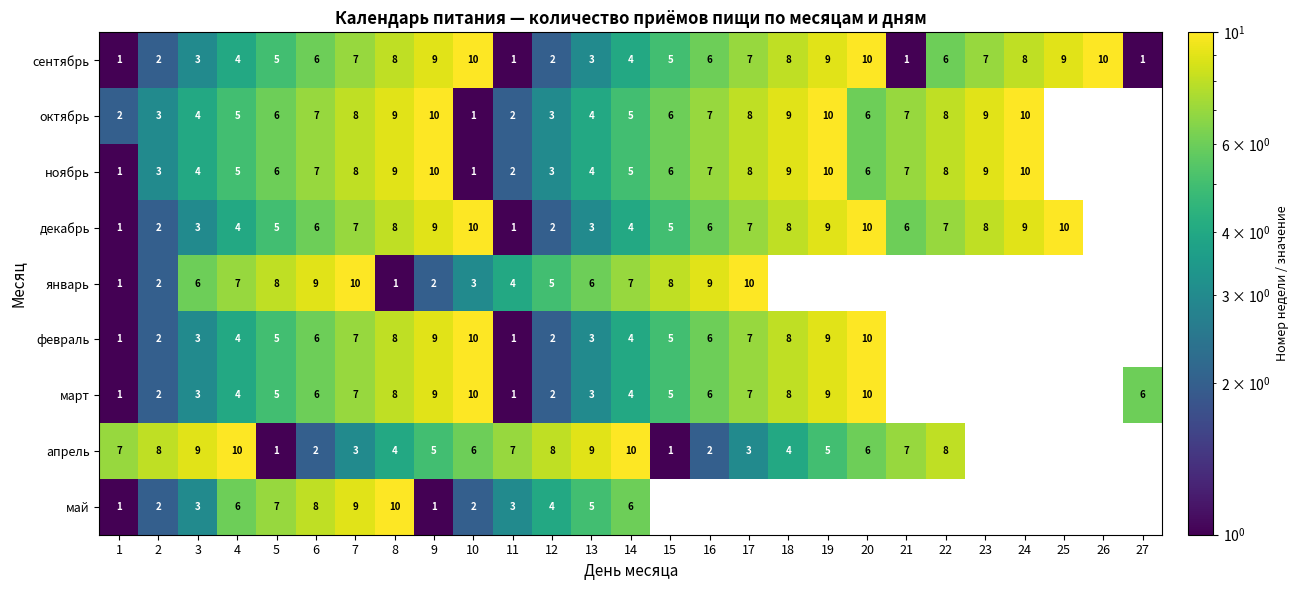

Count the number of categories in the chart.

27